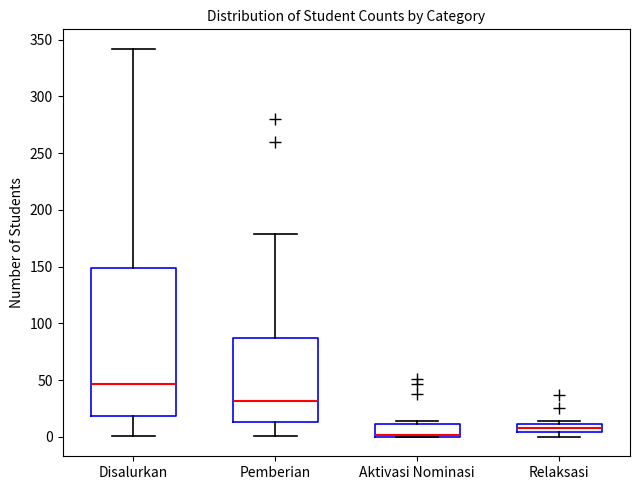

Which box is the tallest, from its lower edge to its upper edge?

Disalurkan